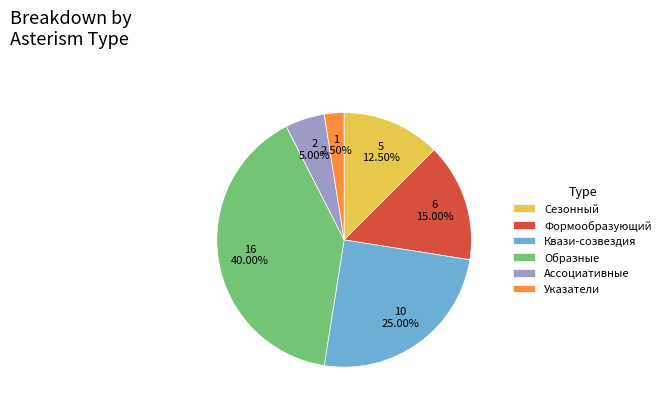

Between Квази-созвездия and Образные, which is larger?

Образные